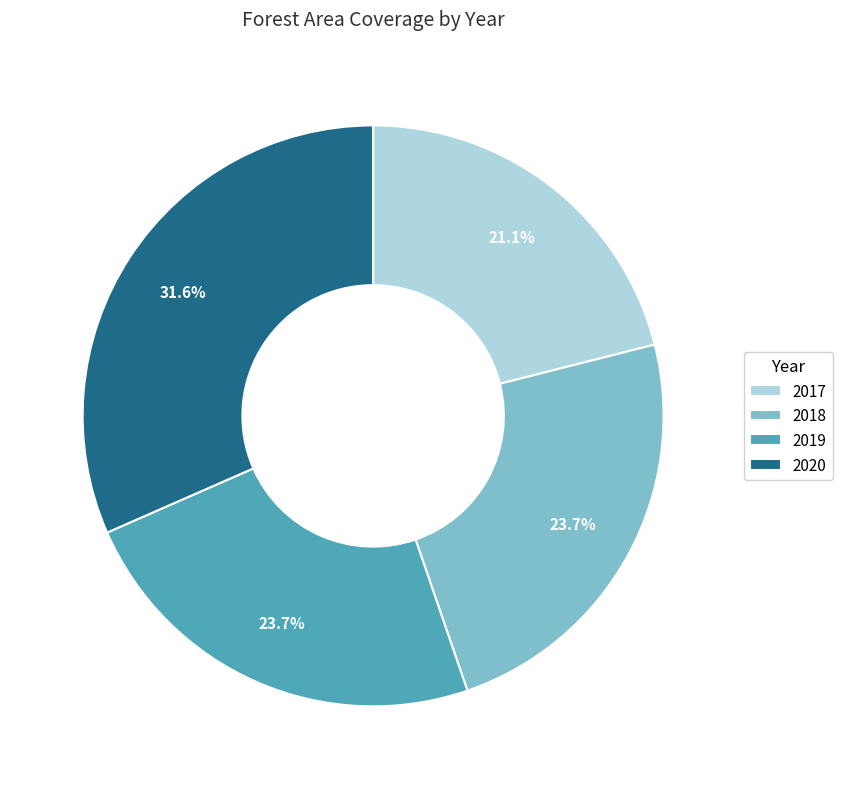

What percentage is NOT represented by 2020?

68.4%